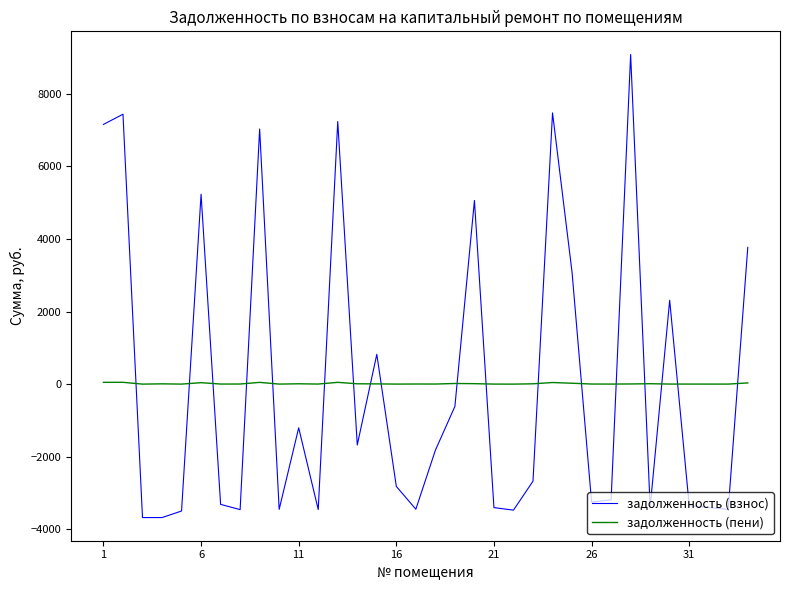

What are all the series names shown in the legend?

задолженность (взнос), задолженность (пени)